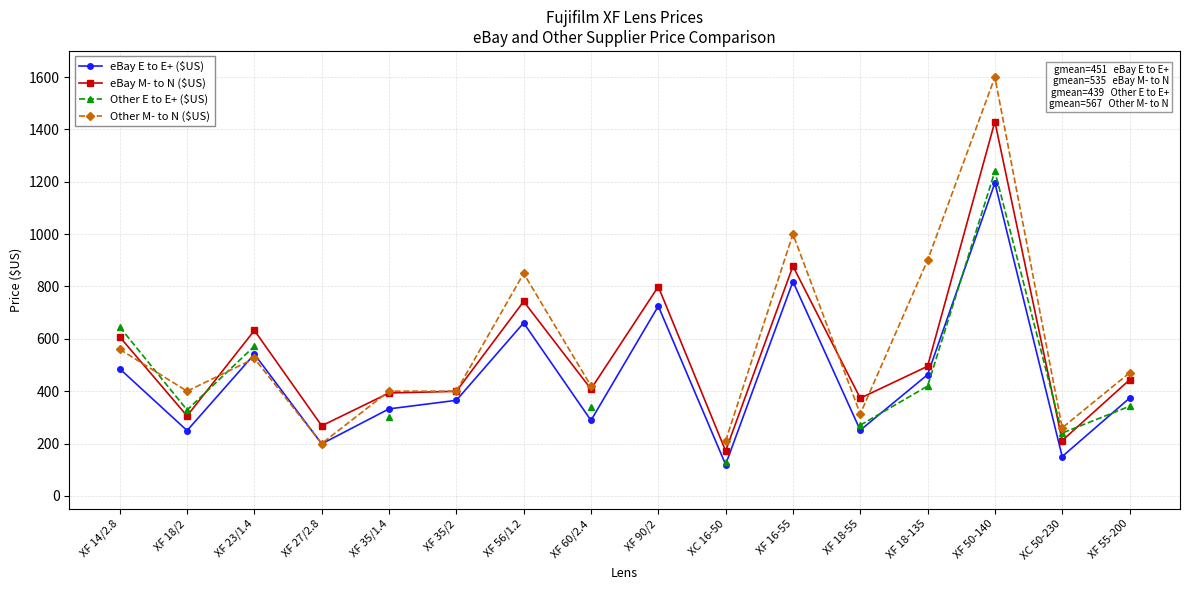

Read the Other E to E+ ($US) value at XF 50-140.

1240.0